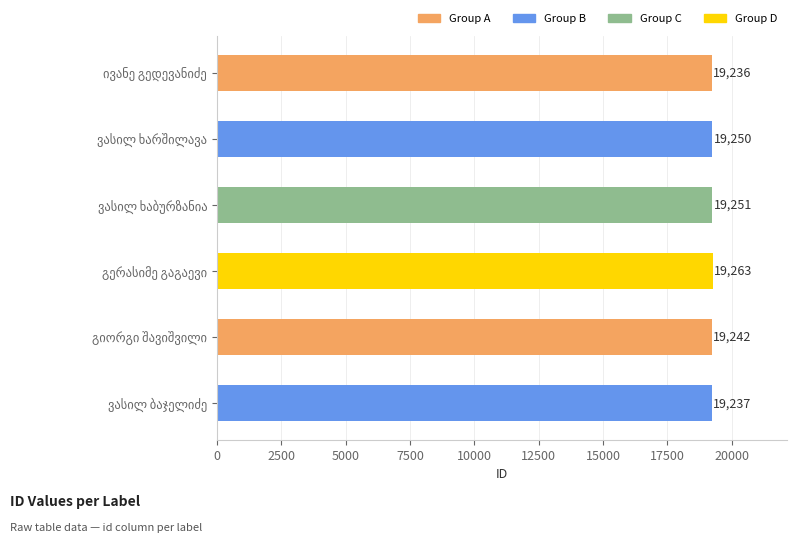

What is the value of the 2nd bar from the top?

19250